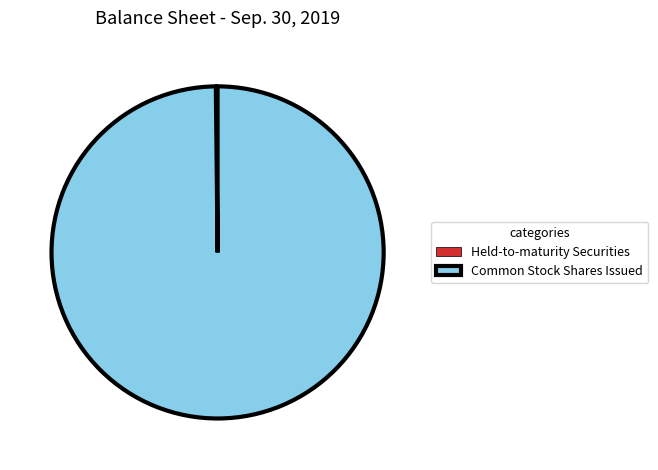

Does Common Stock Shares Issued represent more than half of the total?

Yes